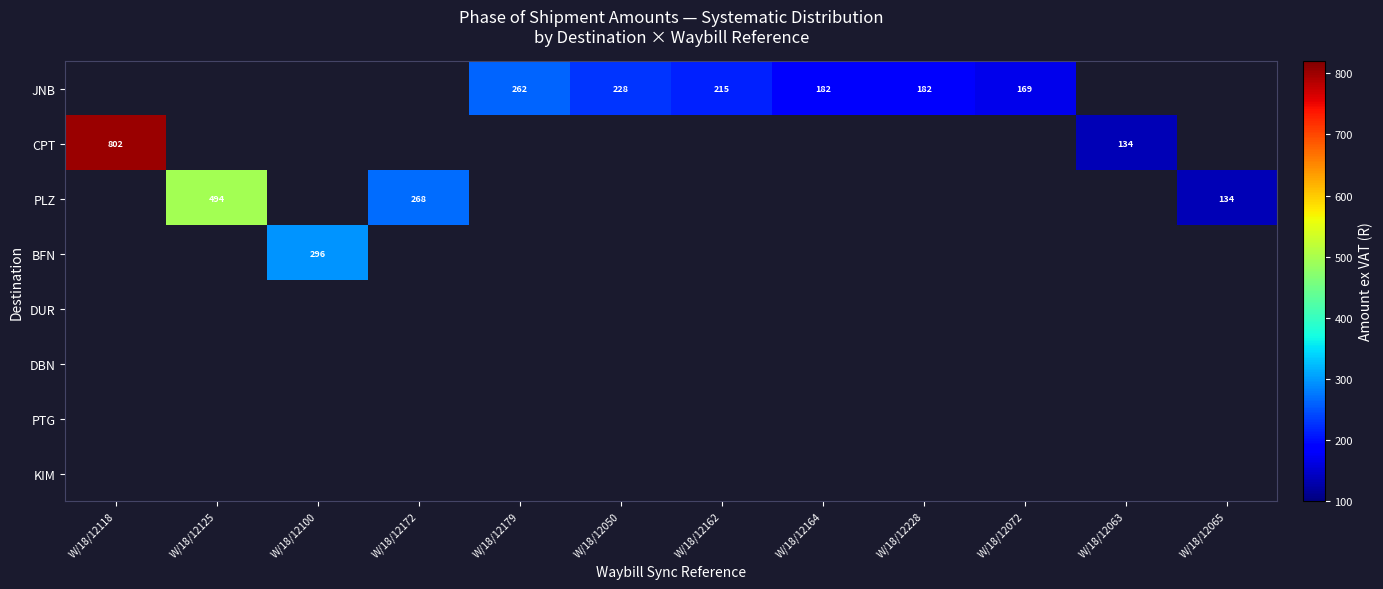

True or false: JNB has a value of 181.5 at W/18/12228.

True